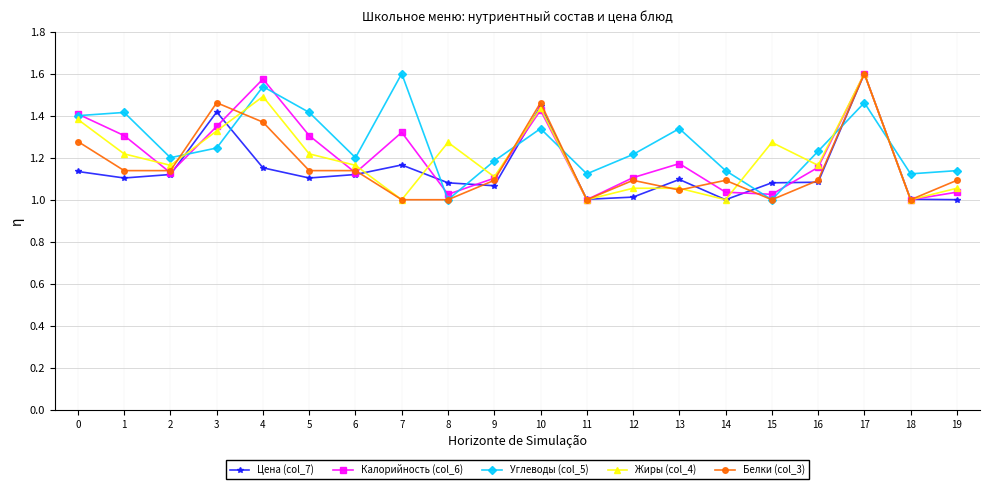

The value of Калорийность (col_6) at 12 is 0.6. True or false?

False